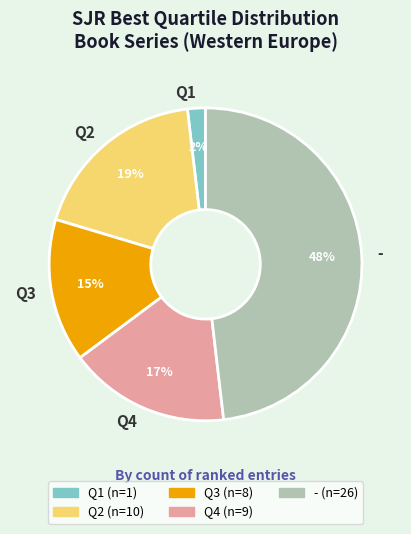

Is it true that Q2 is 30% of the pie?

False